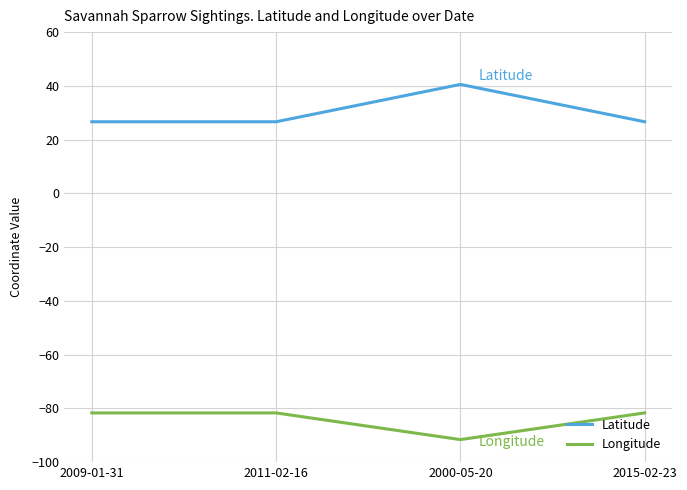

True or false: Longitude and Latitude cross at least once.

False